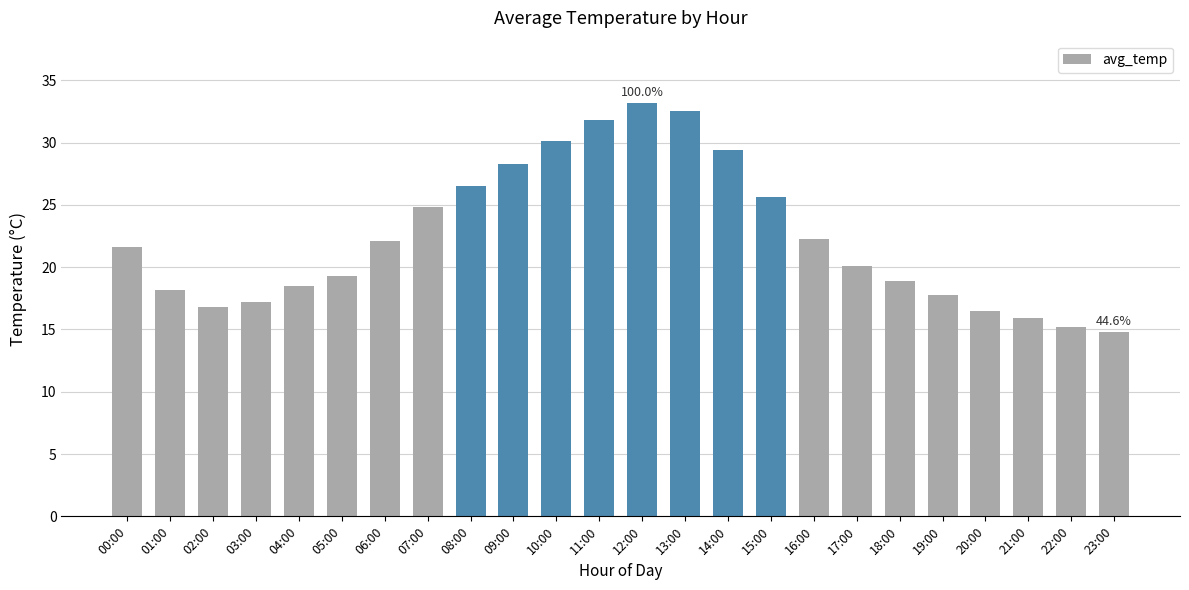

What is the label of the 17th bar from the right?

07:00